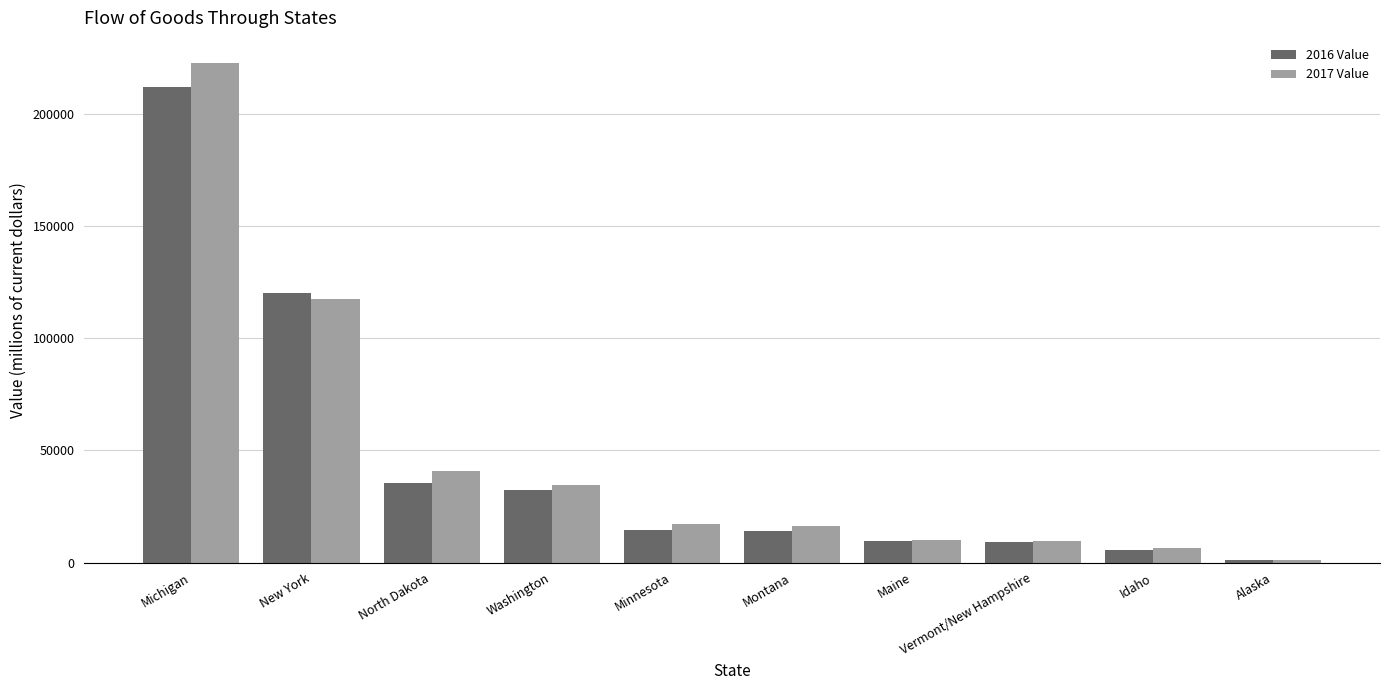

Is it true that 2017 Value equals 34419.3 at Washington?

True